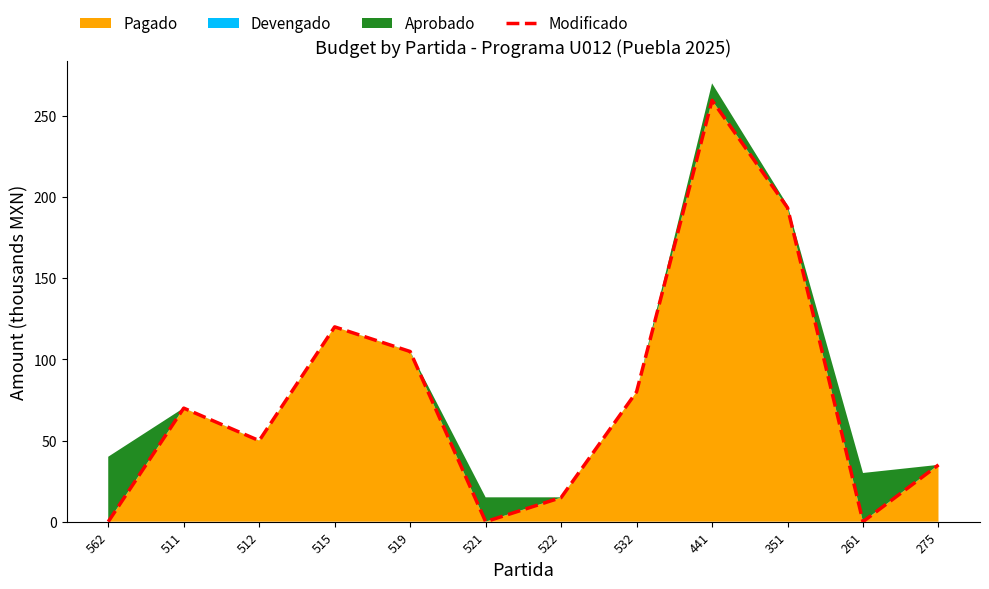

How many points are lower than both their immediate neighbors (excluding endpoints)?

3